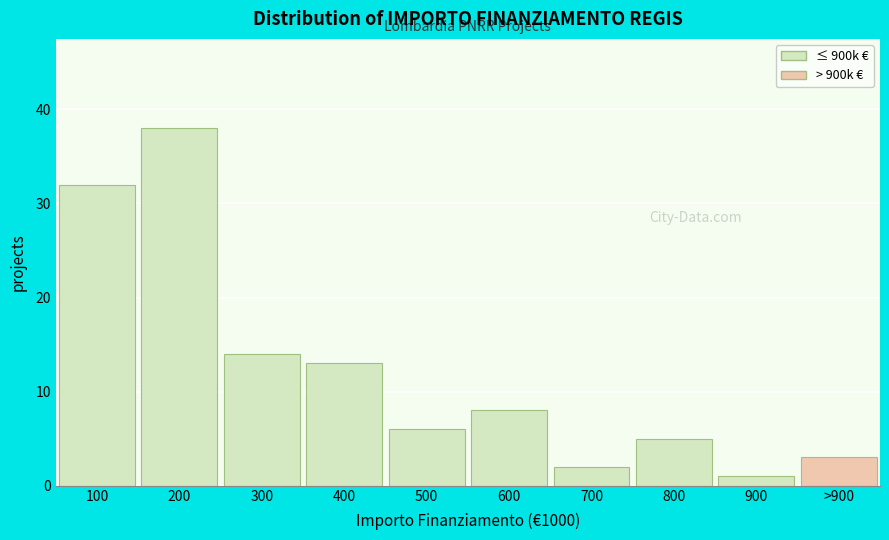

Reading left to right, list all the values displayed in this chart.

100=32	200=38	300=14	400=13	500=6	600=8	700=2	800=5	900=1	>900=3